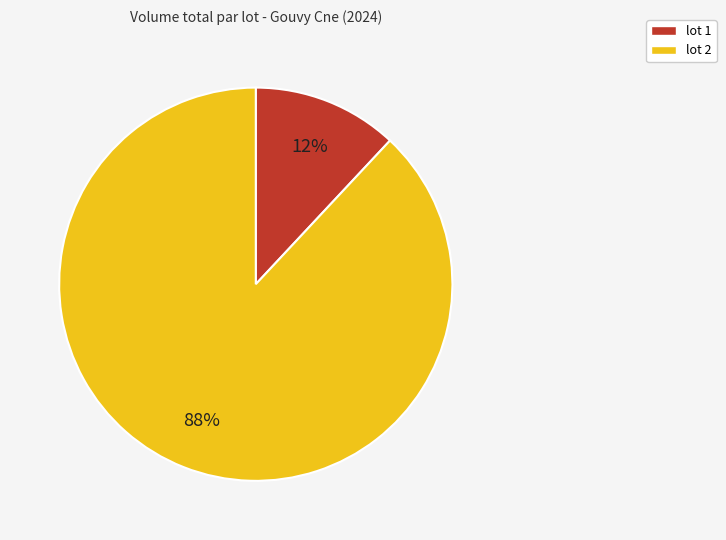

True or false: lot 2 accounts for 88% of the total.

True